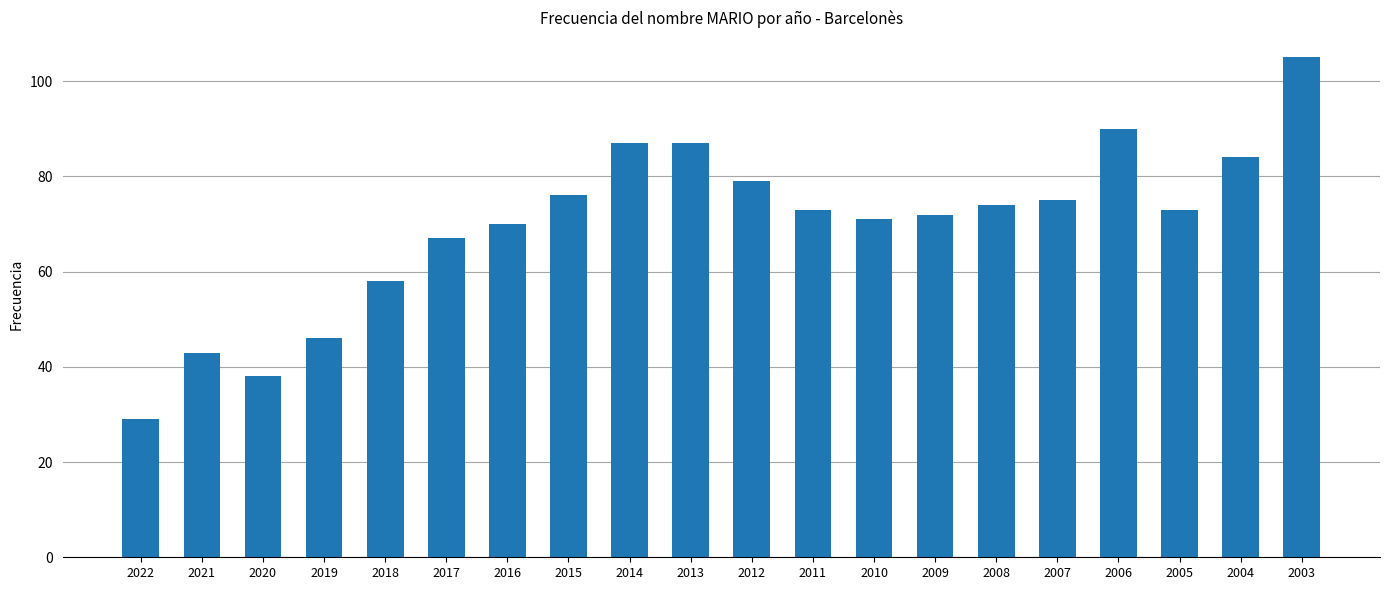

What is the value of the 3rd bar from the left?

38